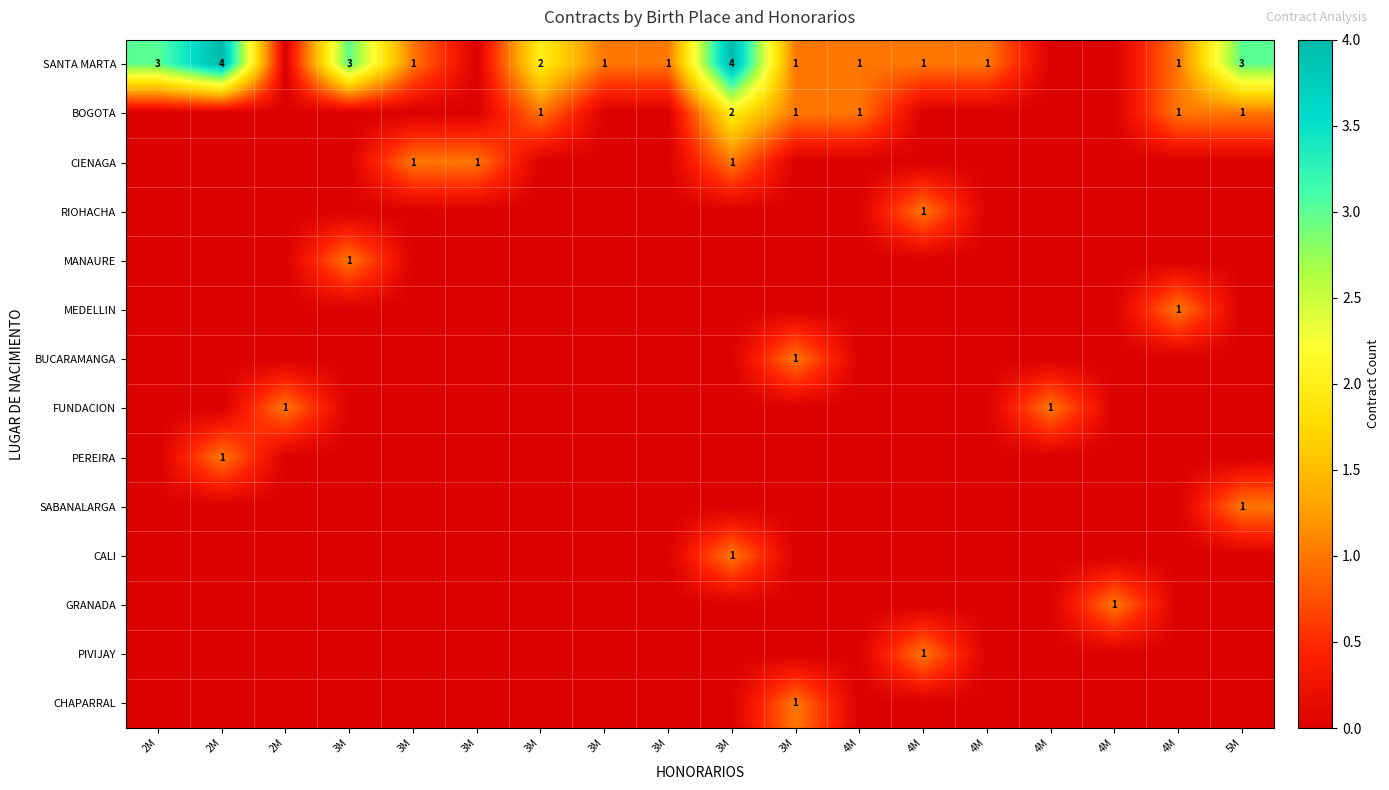

What is the difference between the maximum and minimum values in the GRANADA series?

1